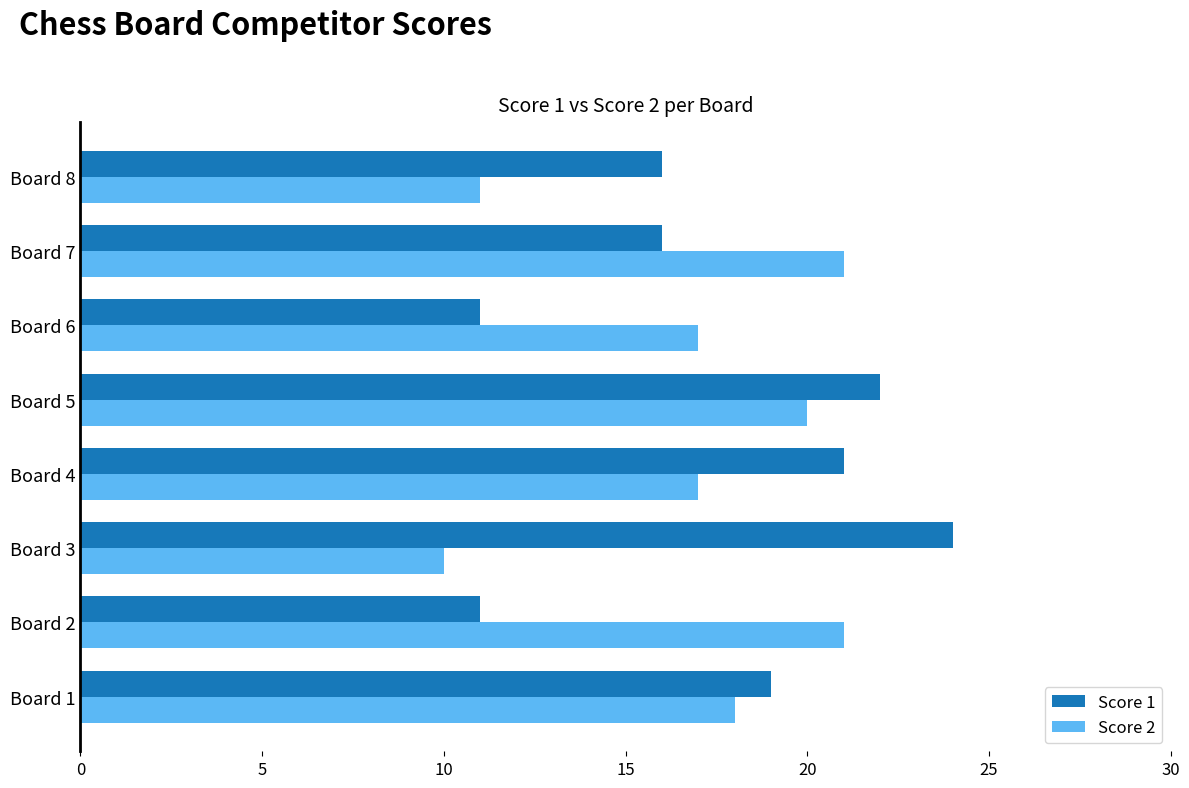

At Board 3, list the series in order from largest to smallest.

Score 1, Score 2